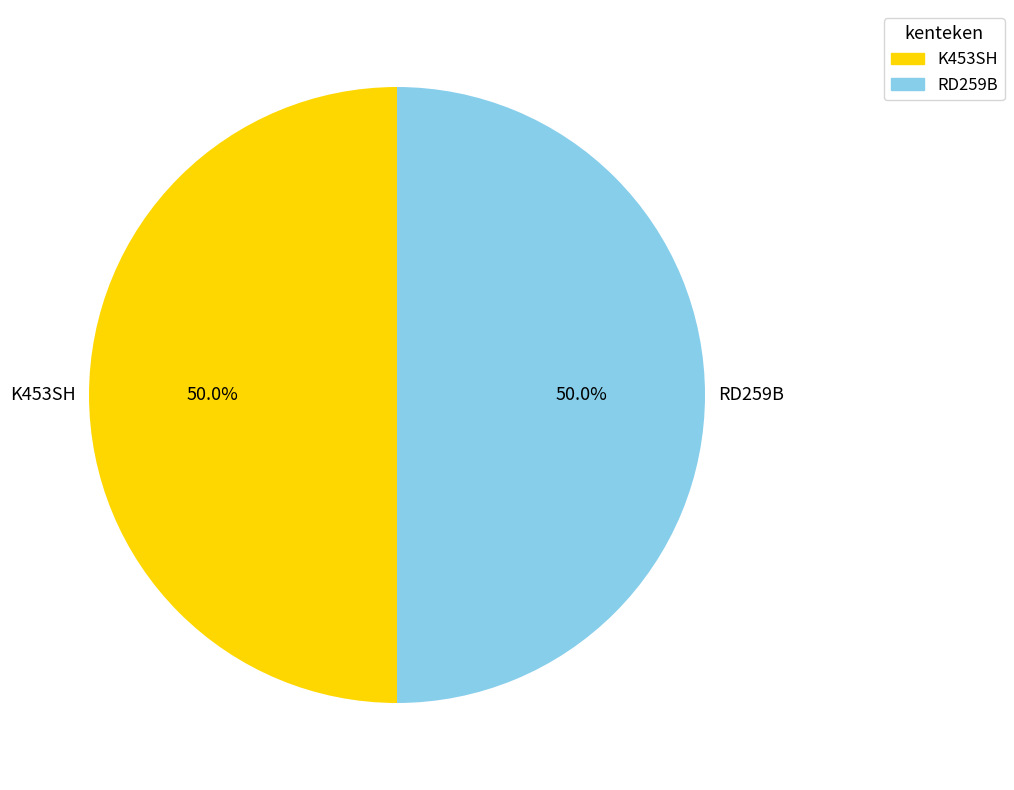

Is it true that K453SH is 56% of the pie?

False